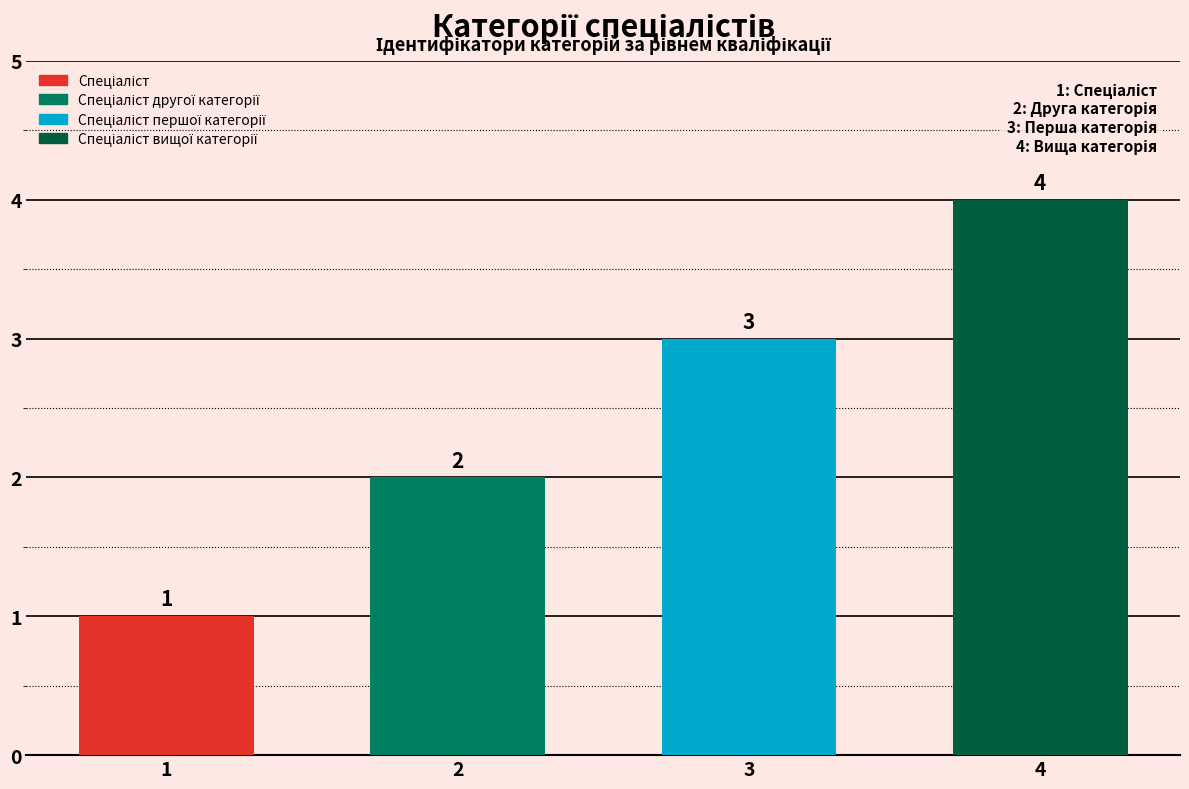

How many values are below 3?

2